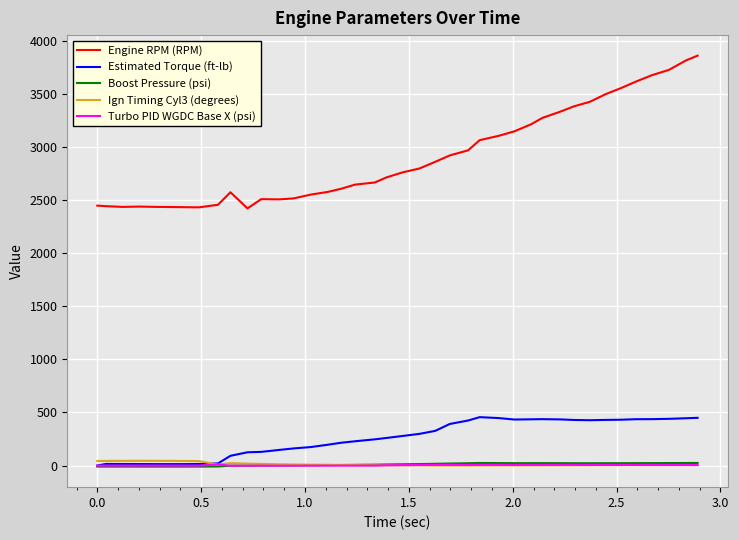

Count the number of categories in the chart.

40